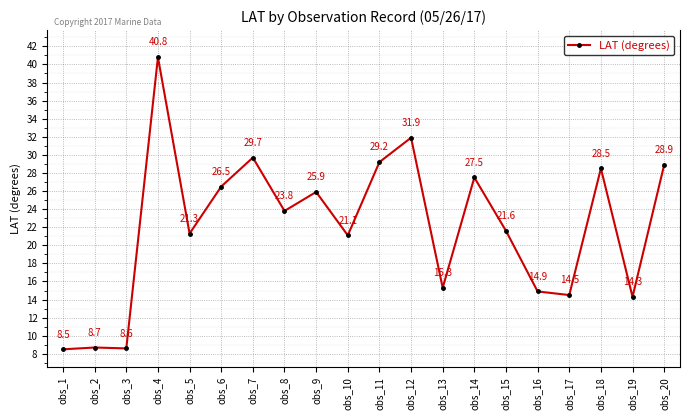

What is the value of the 16th point from the left?

14.9